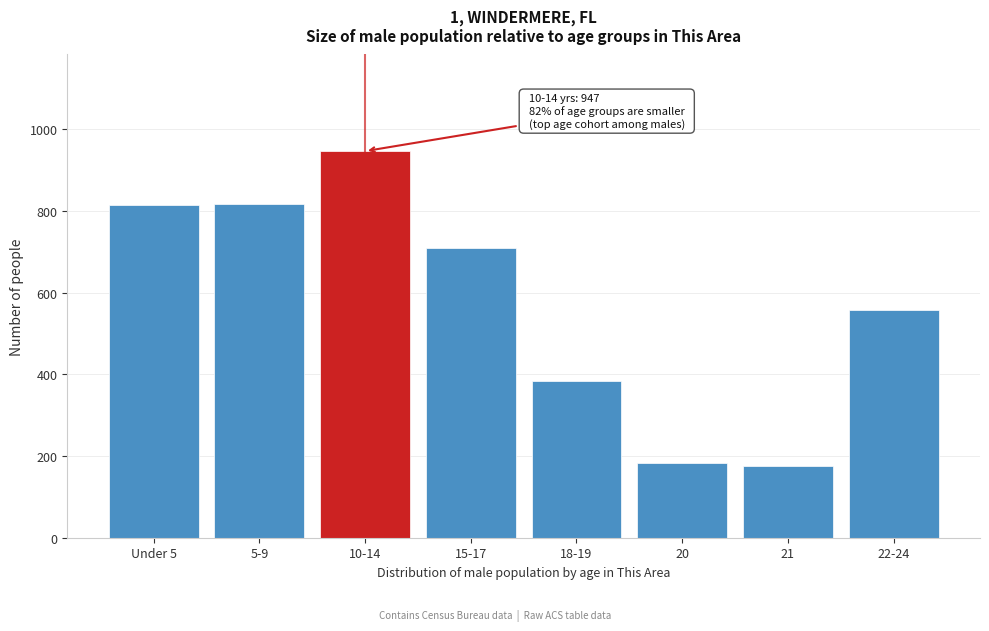

What is the change in value from 5-9 to 22-24?

-260